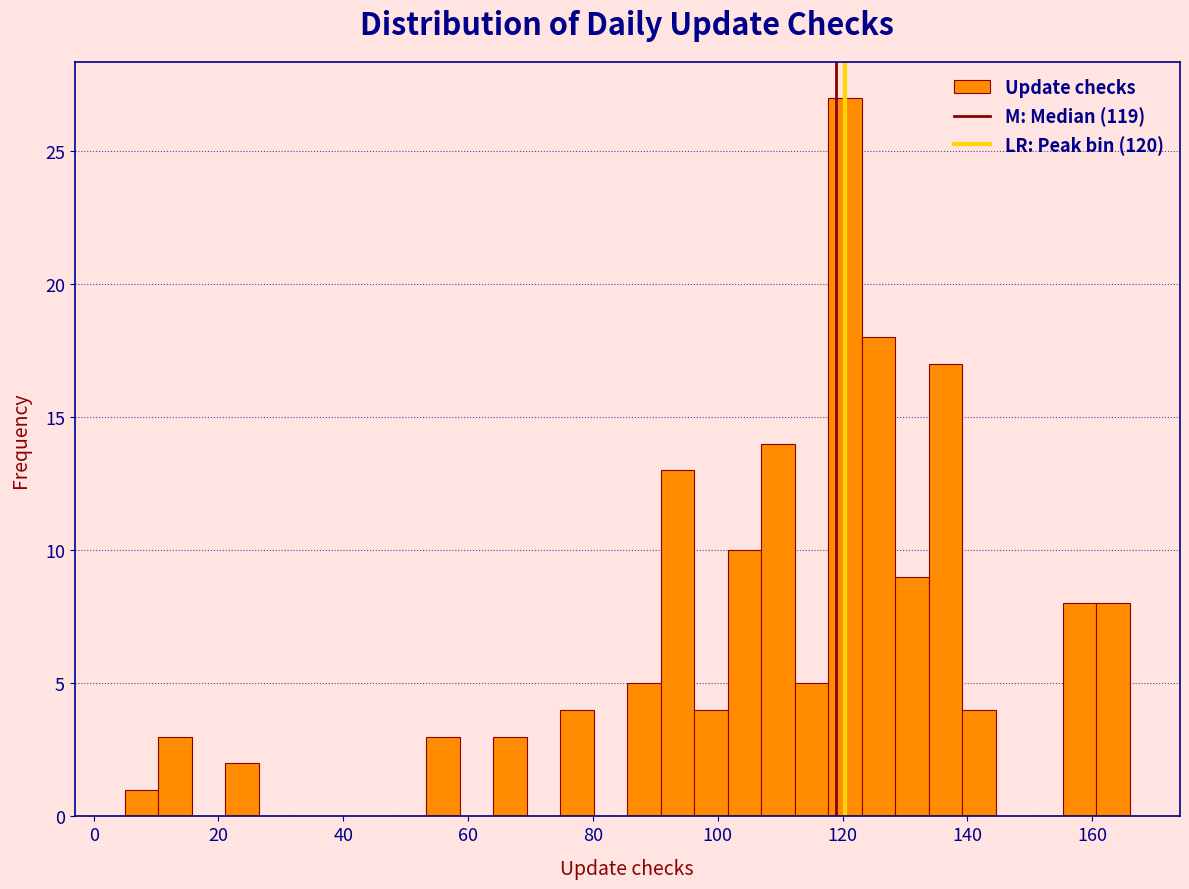

Around what value on the x-axis is the tallest bar? Give the approximate position of its centre, as read against the axis.

120